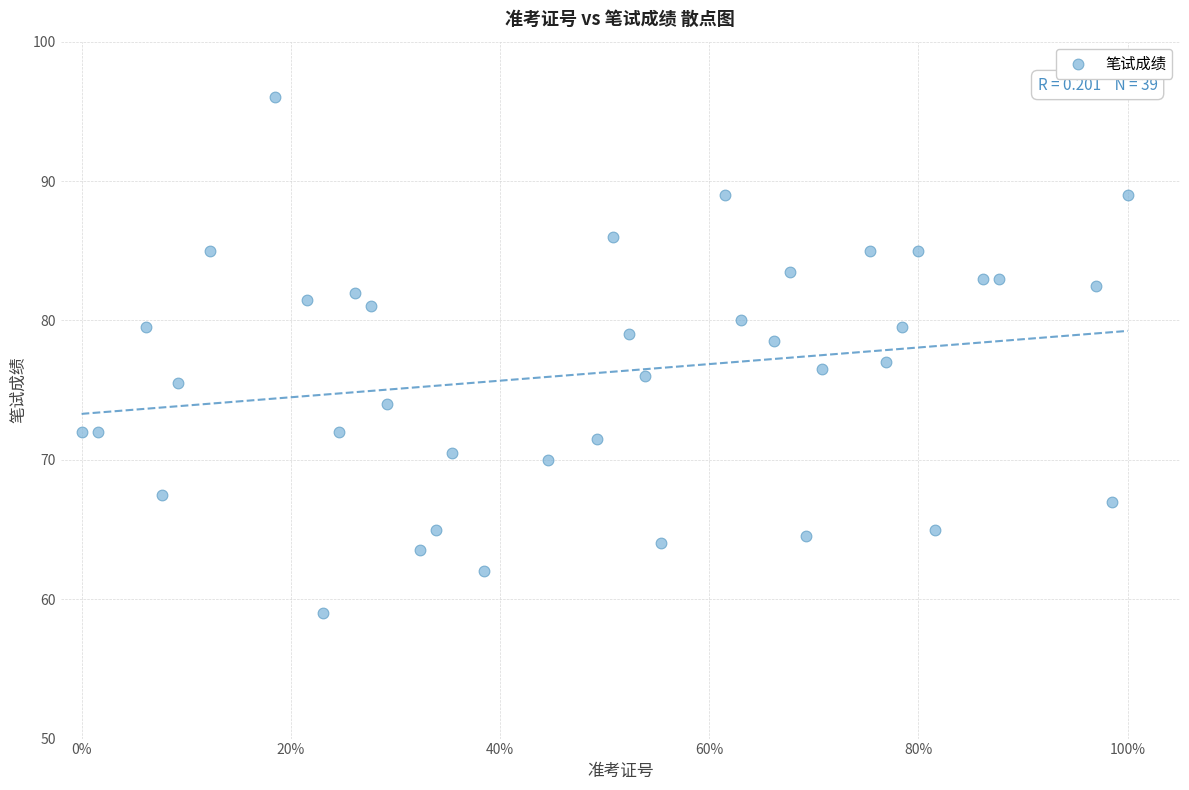

What is the range of X values (max minus min)?

1.0